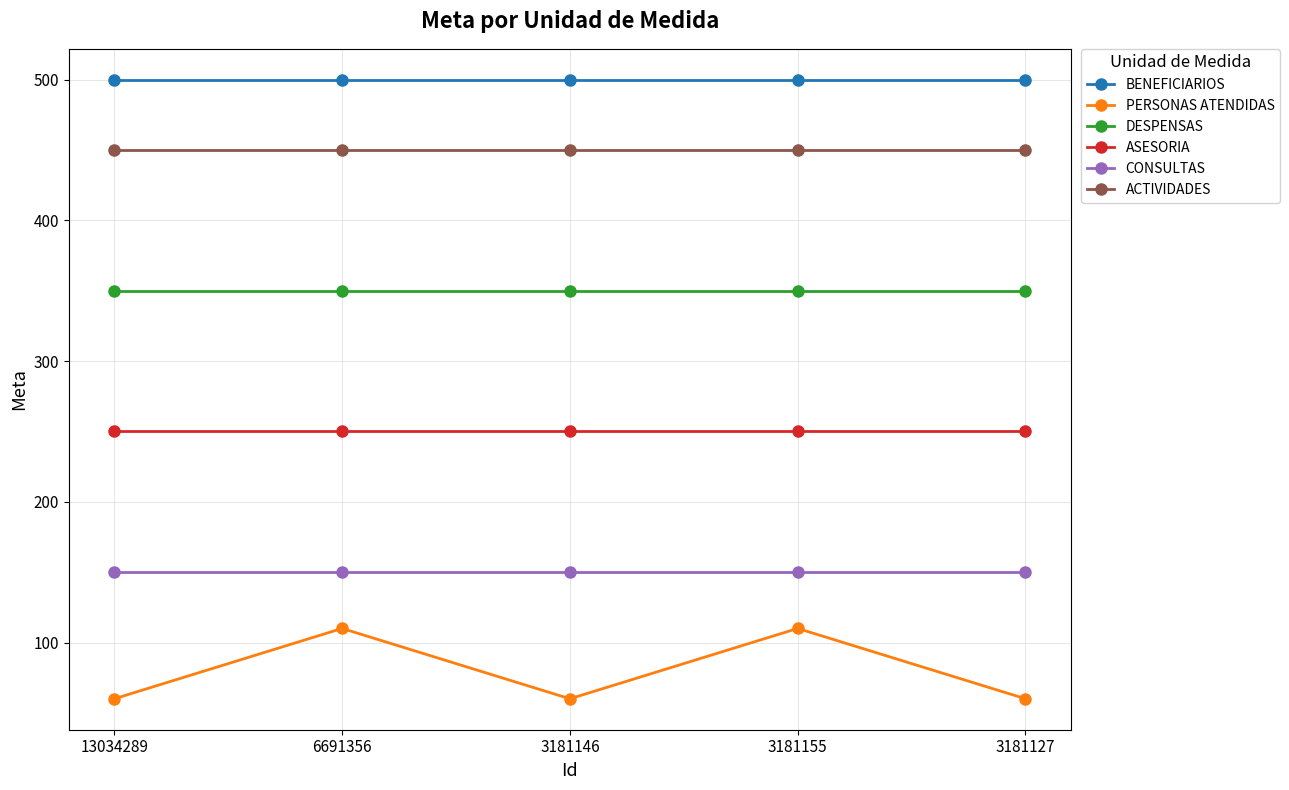

What is the label of the 3rd point from the left?

3181146